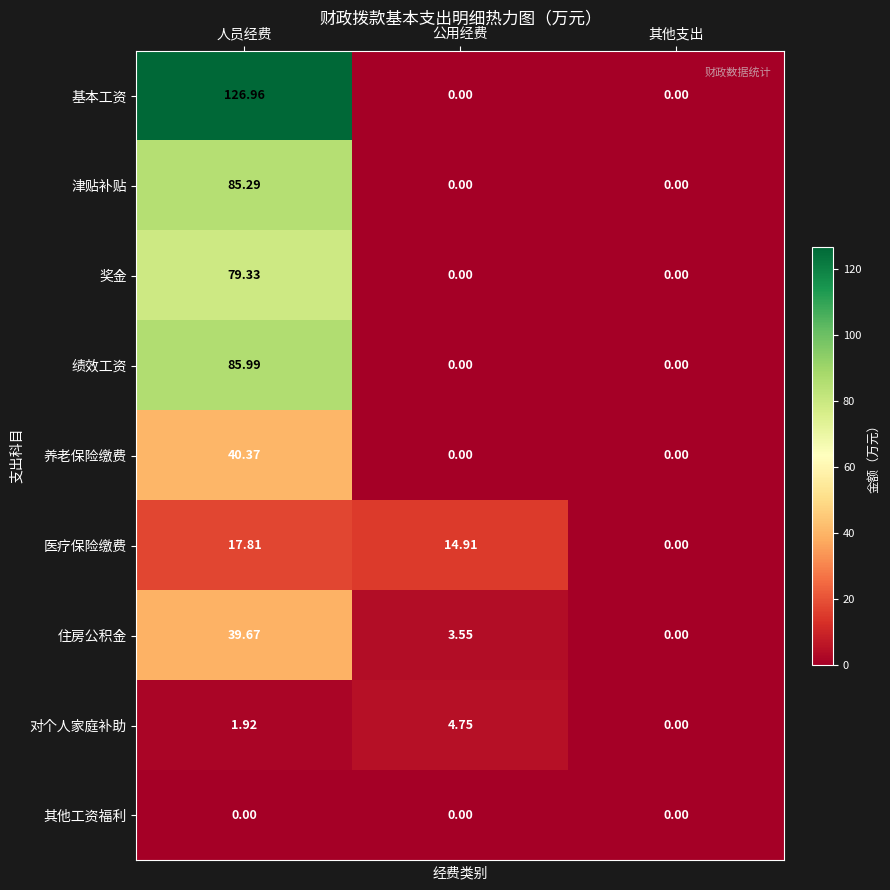

At which category is the sum across all series the highest?

人员经费